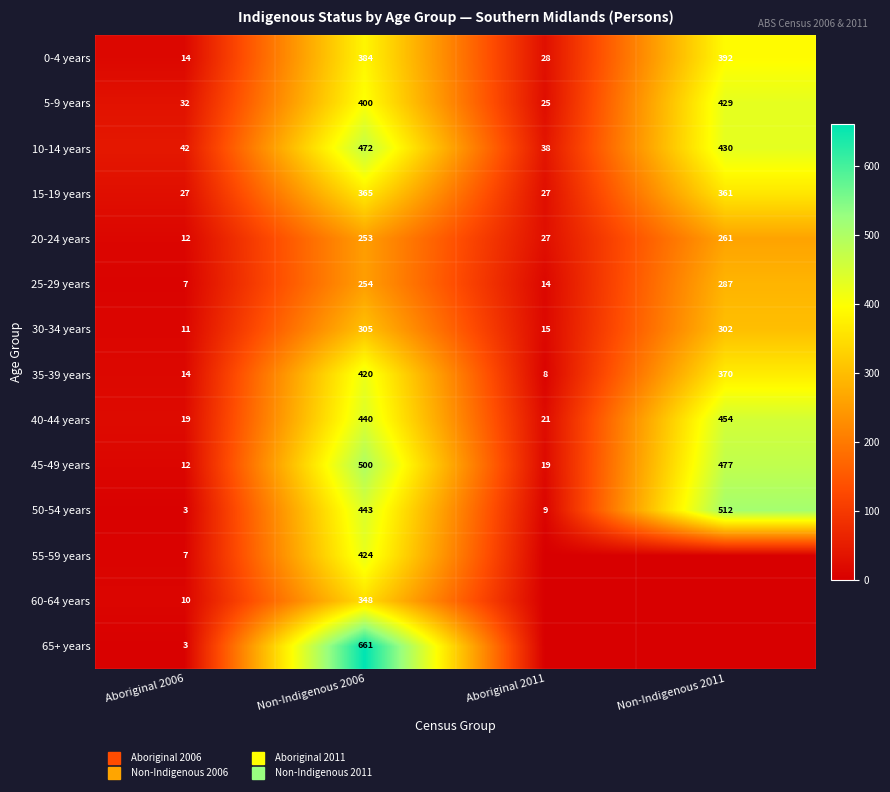

Count the number of data series in this chart.

14